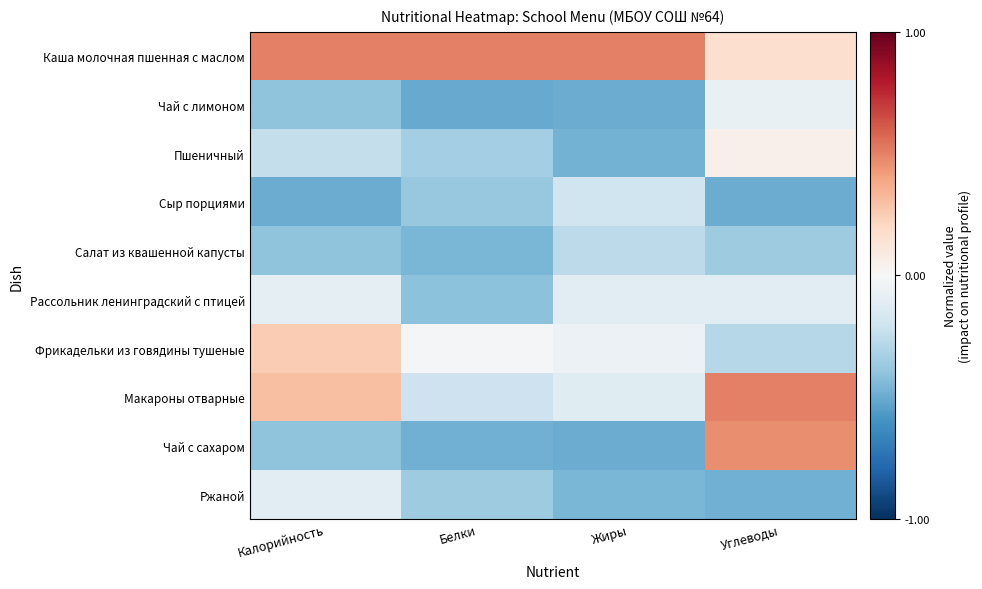

Reading left to right, transcribe all the data shown in this chart.

Каша молочная пшенная с маслом: Калорийность=0.5	Белки=0.5	Жиры=0.5	Углеводы=0.2
Чай с лимоном: Калорийность=-0.4	Белки=-0.5	Жиры=-0.5	Углеводы=-0.1
Пшеничный: Калорийность=-0.2	Белки=-0.3	Жиры=-0.5	Углеводы=0.0
Сыр порциями: Калорийность=-0.5	Белки=-0.4	Жиры=-0.2	Углеводы=-0.5
Салат из квашенной капусты: Калорийность=-0.4	Белки=-0.5	Жиры=-0.3	Углеводы=-0.4
Рассольник ленинградский с птицей: Калорийность=-0.1	Белки=-0.4	Жиры=-0.1	Углеводы=-0.1
Фрикадельки из говядины тушеные: Калорийность=0.3	Белки=-0.0	Жиры=-0.1	Углеводы=-0.3
Макароны отварные: Калорийность=0.3	Белки=-0.2	Жиры=-0.1	Углеводы=0.5
Чай с сахаром: Калорийность=-0.4	Белки=-0.5	Жиры=-0.5	Углеводы=0.5
Ржаной: Калорийность=-0.1	Белки=-0.4	Жиры=-0.5	Углеводы=-0.5